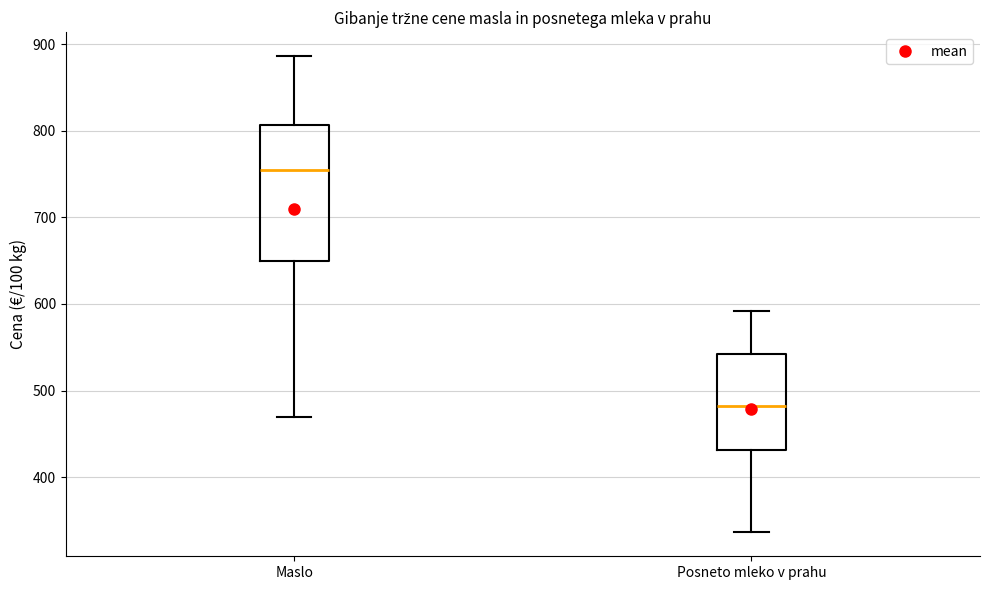

Comparing the boxes themselves (not the whiskers), which one is the tallest?

Maslo